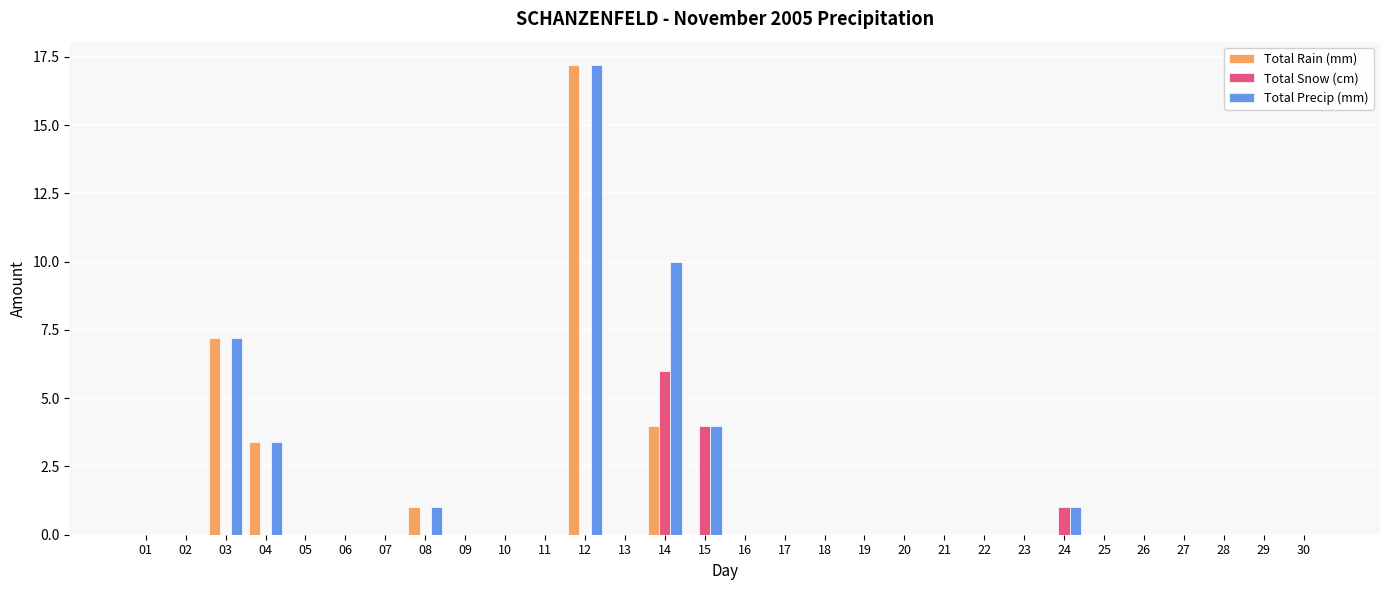

What are all the series names shown in the legend?

Total Rain (mm), Total Snow (cm), Total Precip (mm)